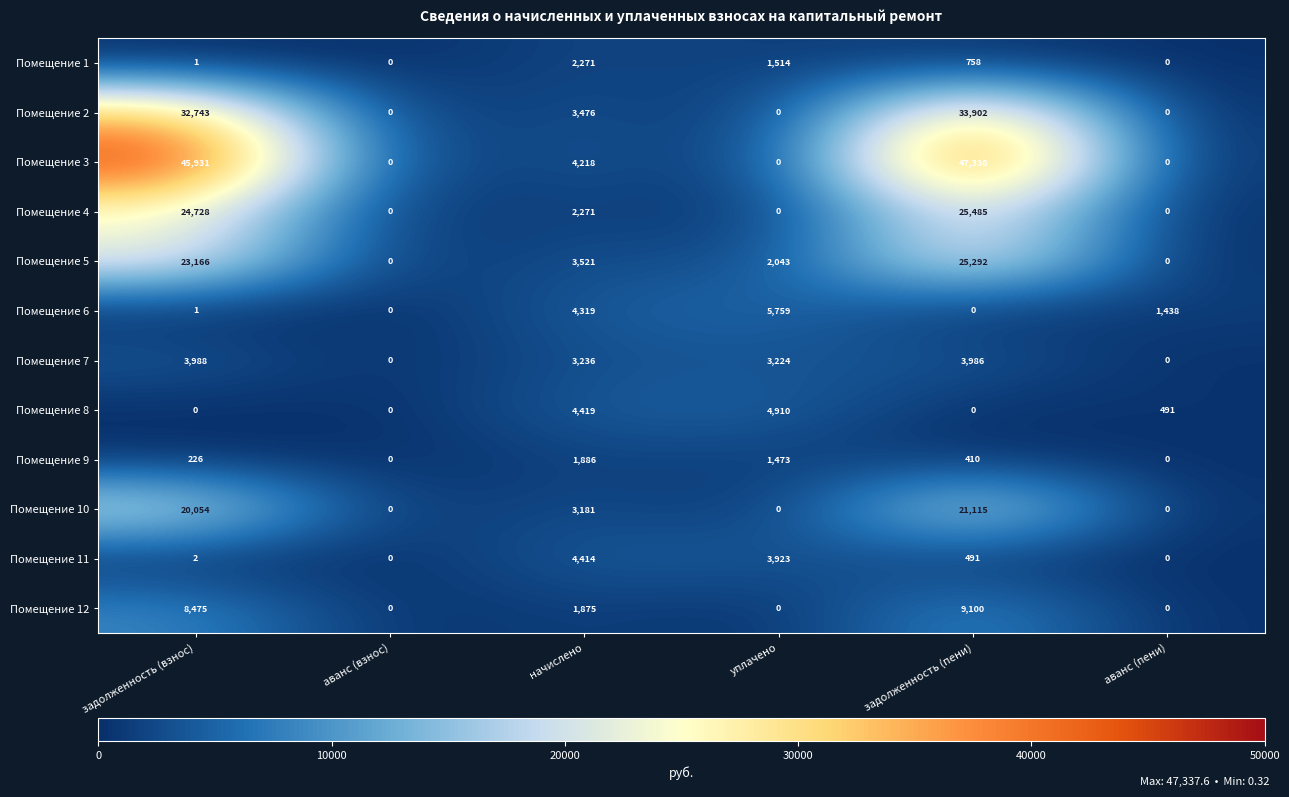

What is the average value of the Помещение 7 series?

2406